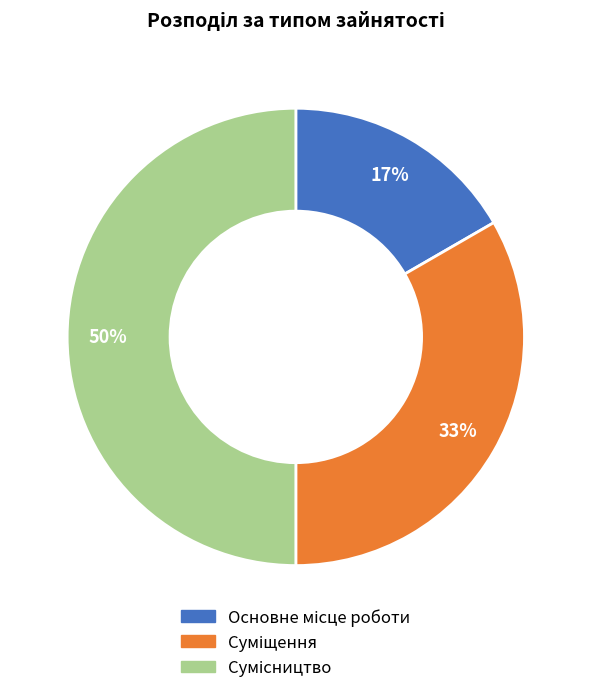

To the nearest percent, what is the average slice percentage?

33%